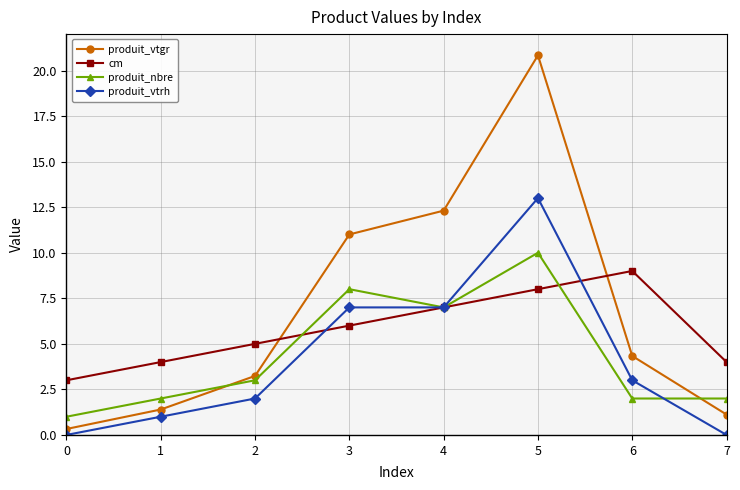

Where do produit_nbre and produit_vtgr first cross each other?

1 and 2